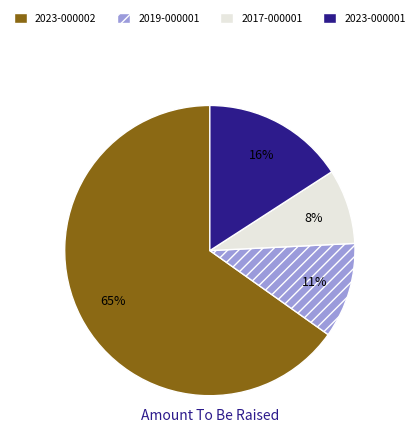

Which has a higher value, 2023-000001 or 2019-000001?

2023-000001